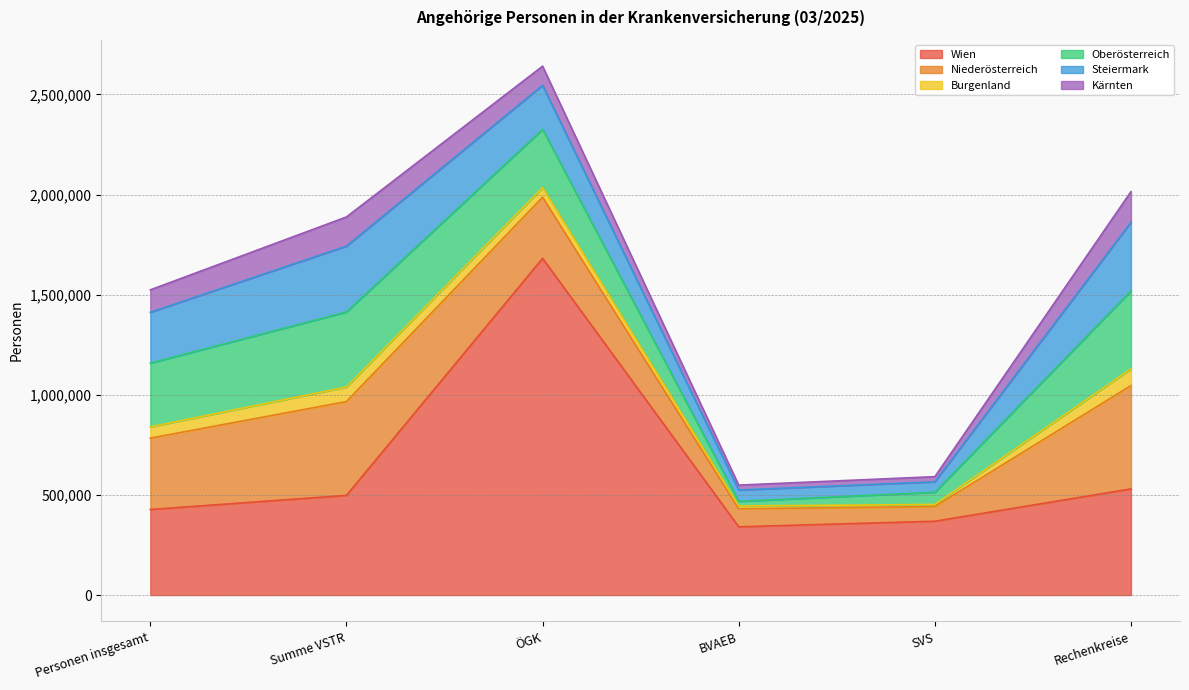

Reading left to right, transcribe all the data shown in this chart.

Wien: 427198	497701	1681437	340842	368669	530152
Niederösterreich: 356495	468664	305316	89939	73409	516038
Burgenland: 56076	72594	47893	14155	10546	83211
Oberösterreich: 318327	374899	291252	22966	60681	389906
Steiermark: 254170	328779	219860	56700	52219	342380
Kärnten: 111928	145637	95497	24449	25691	153046